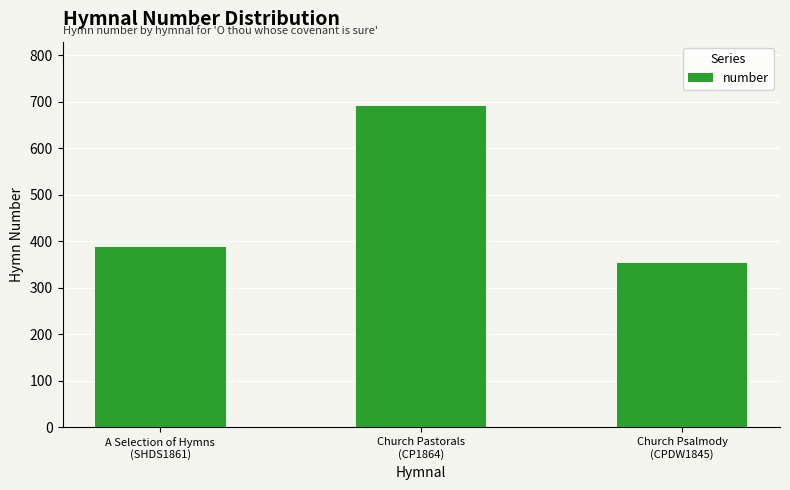

How many bars are there in total?

3